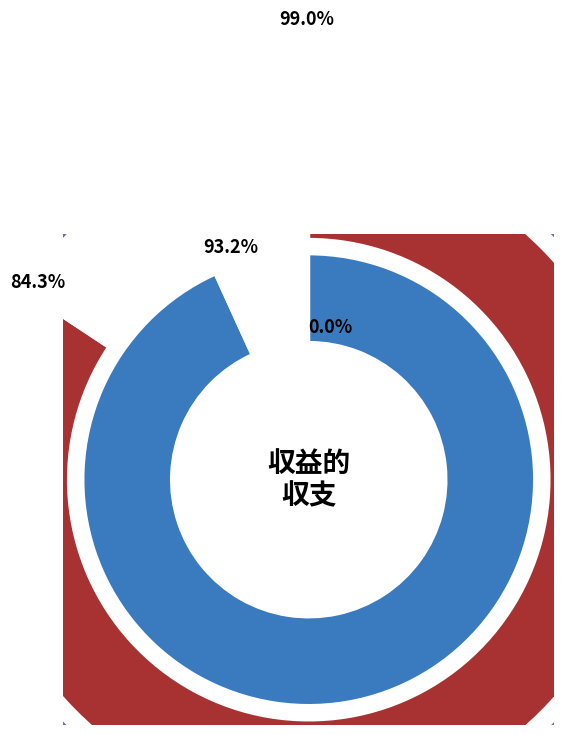

What percentage is the 営業収益 slice, to the nearest percent?

46%